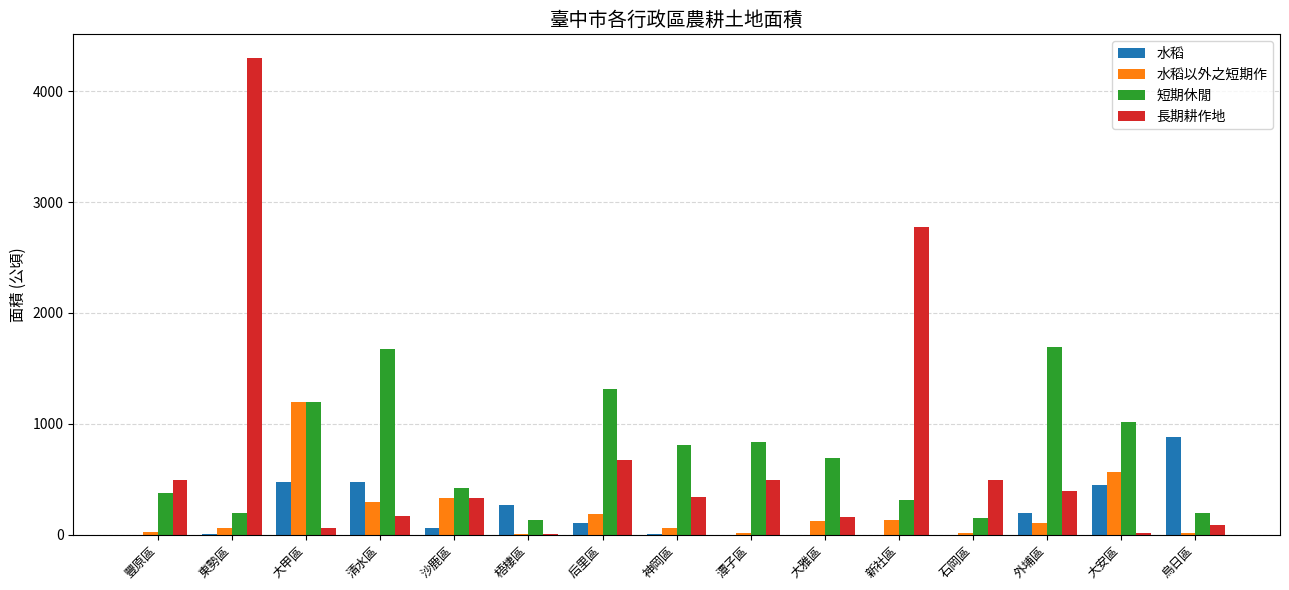

At which label is 長期耕作地 closest to 2152?

新社區